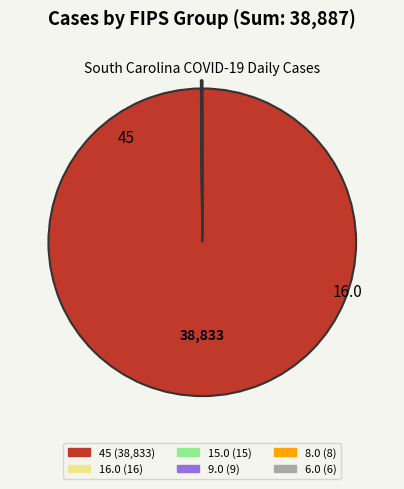

Does any single category account for the majority?

Yes